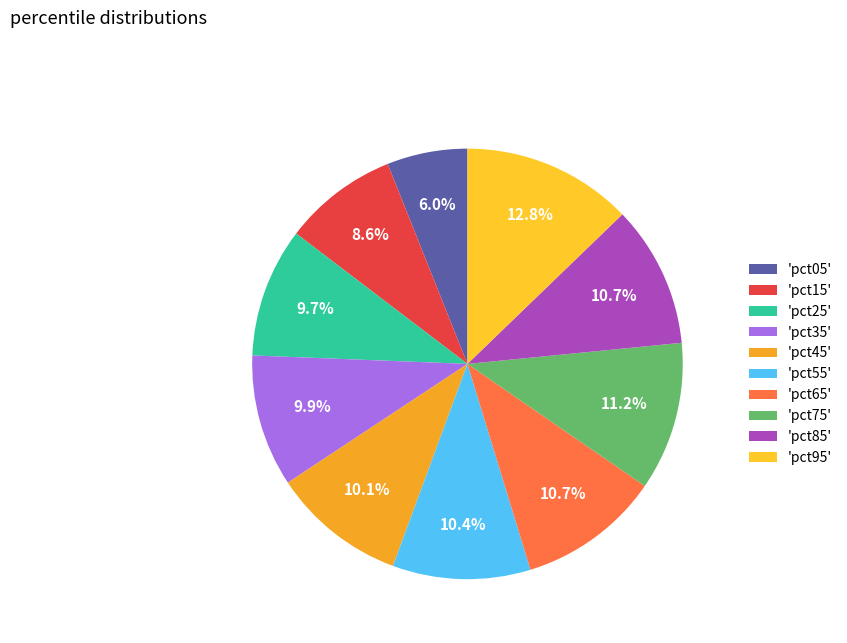

Count the number of slices in the pie.

10